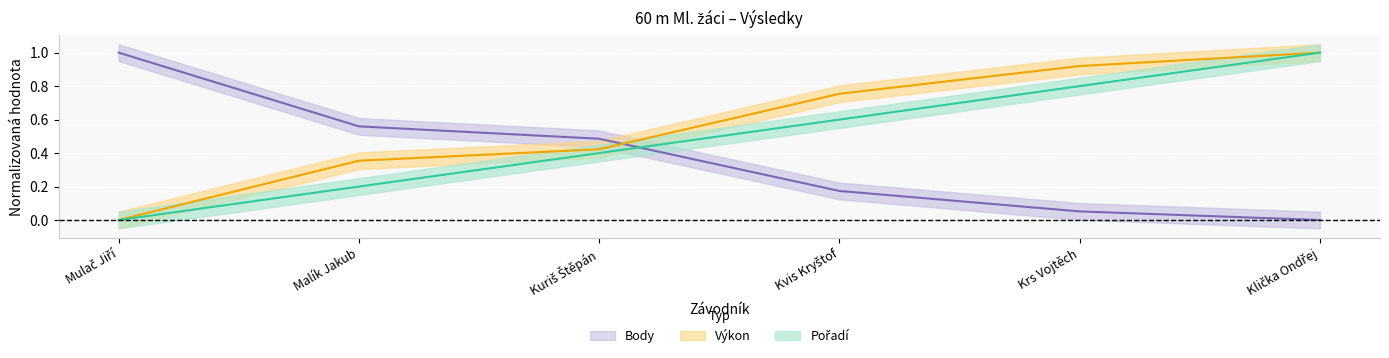

What is the difference between the Výkon values at Klička Ondřej and Kvis Kryštof?

0.2